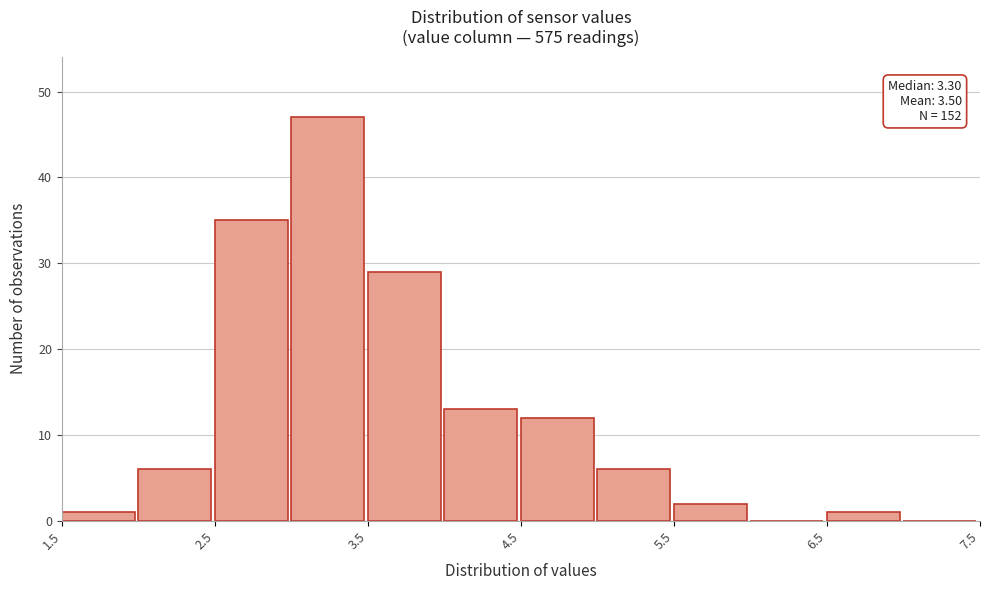

Over which range of the x-axis is the bar tallest?

3.0 to 3.5